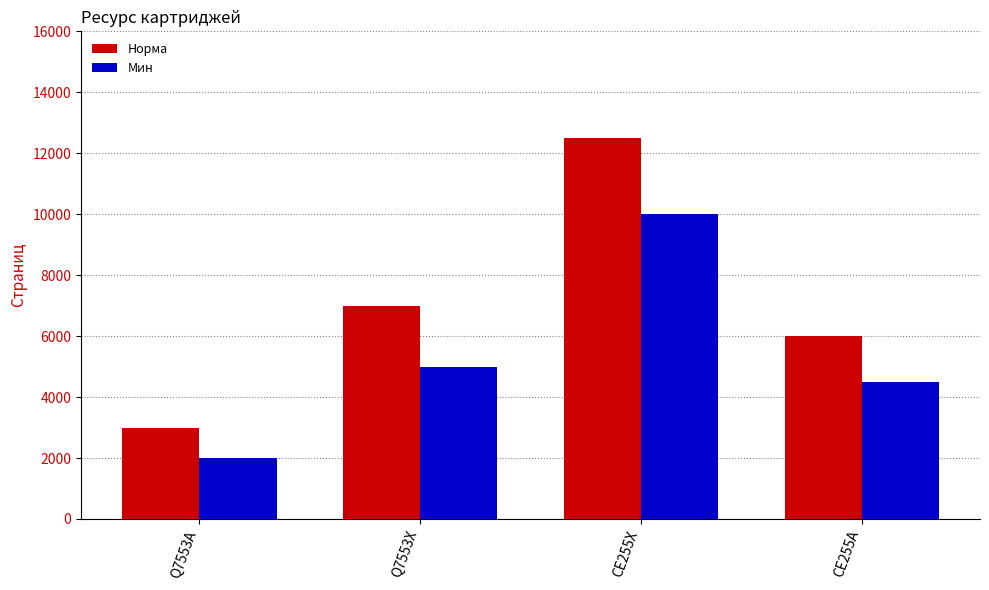

Is it true that Норма equals 7000 at Q7553X?

True